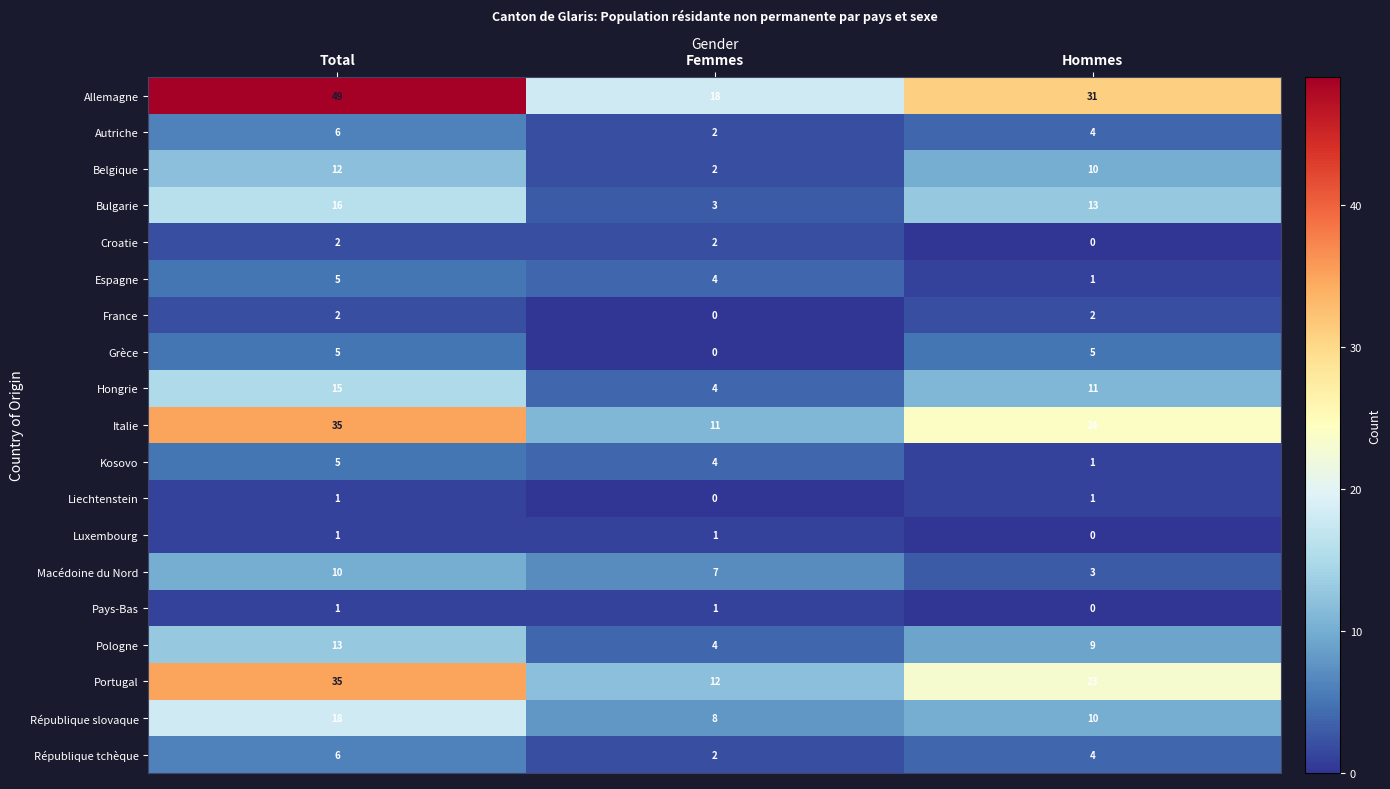

Which category has the lowest value in the Hongrie series?

Femmes